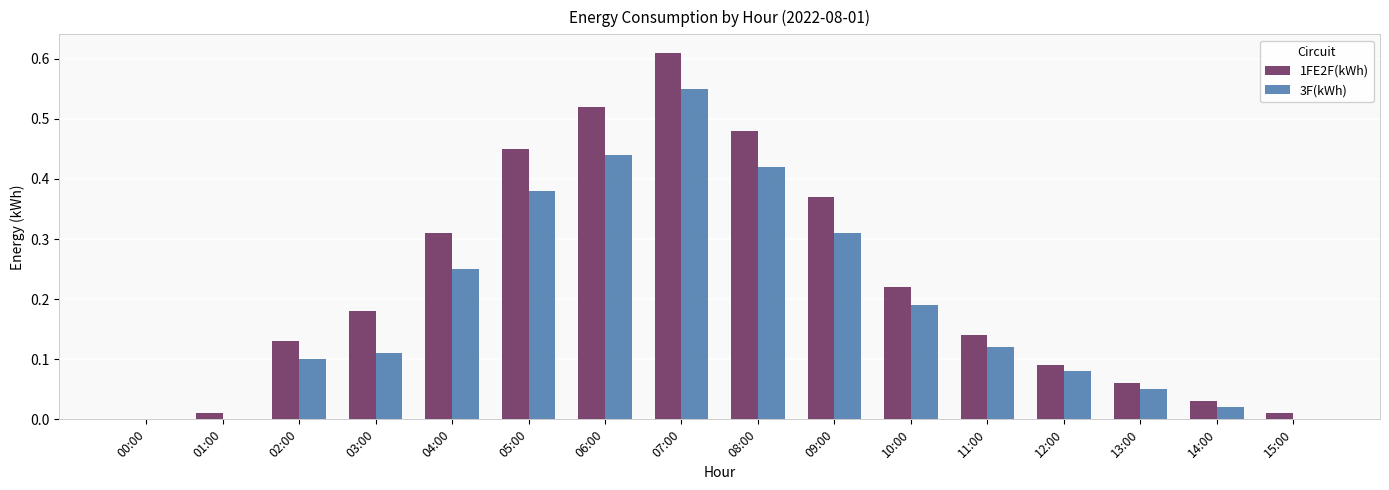

What is the sum of all 1FE2F(kWh) values?

3.6